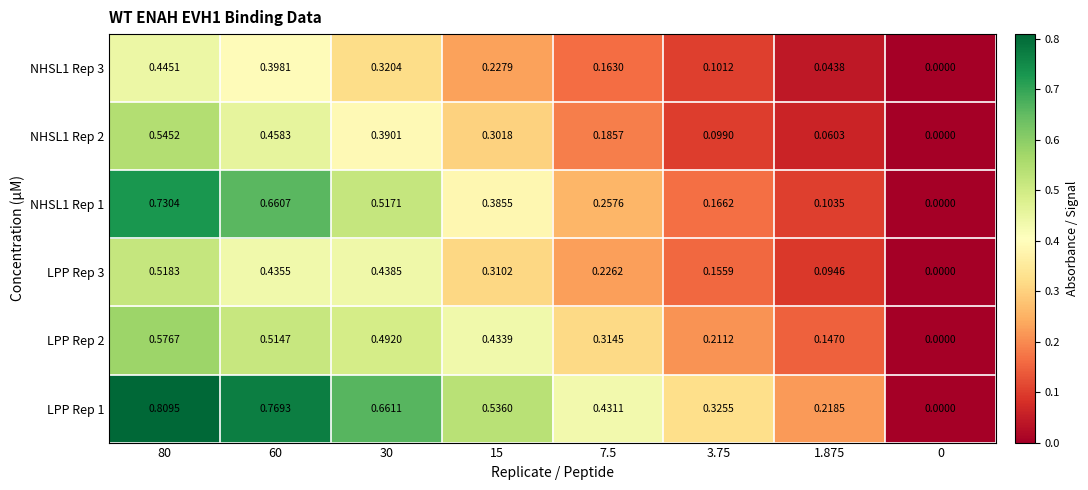

How many categories are shown in the chart?

8